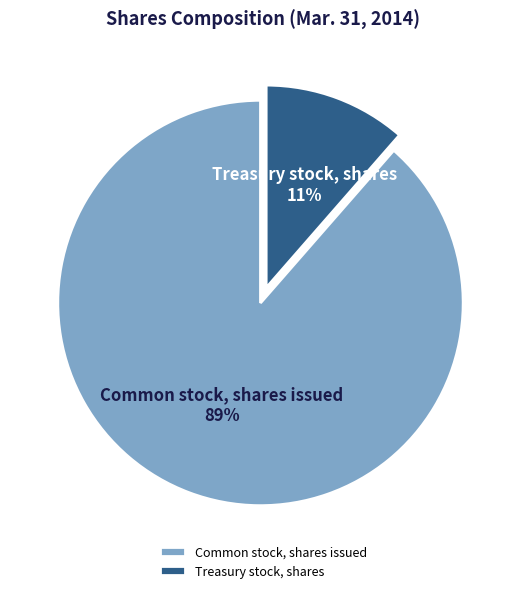

What percentage is the Common stock, shares issued slice, to the nearest percent?

89%